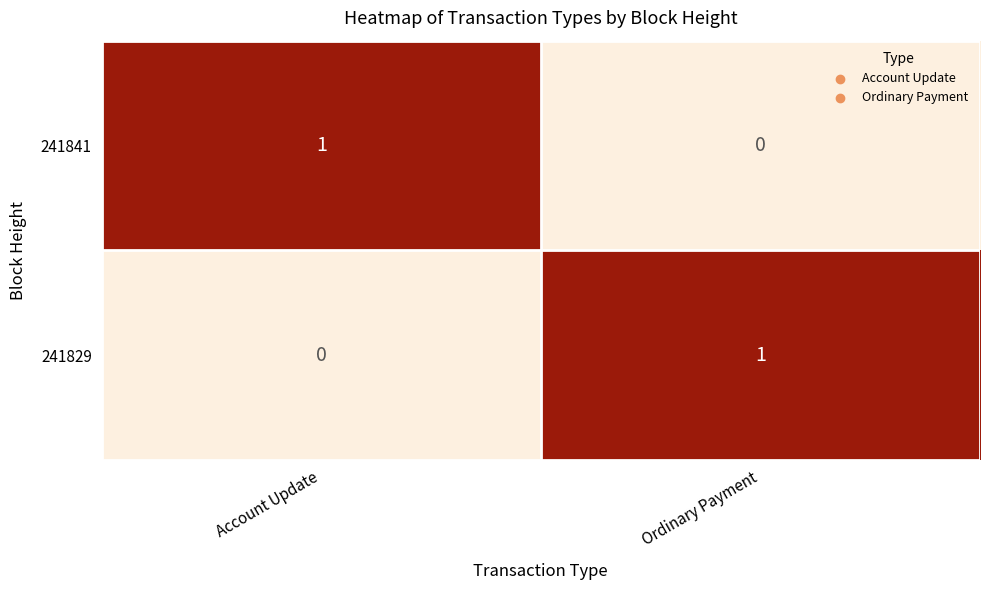

At which label is 241841 closest to 0?

Ordinary Payment